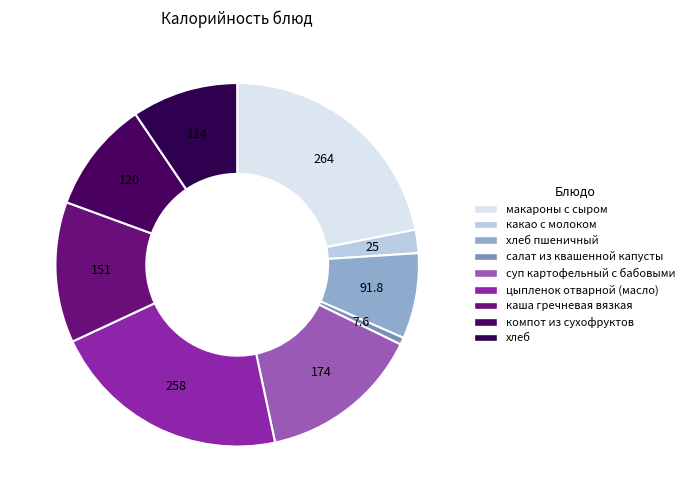

Do каша гречневая вязкая and макароны с сыром together represent more than half of the pie?

No